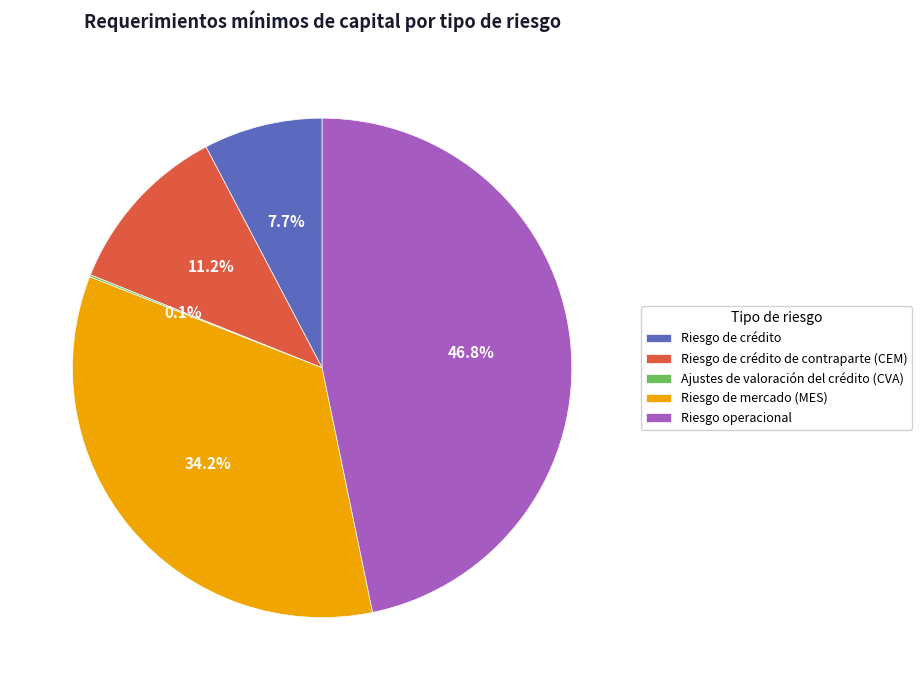

Is it true that Riesgo operacional is 40% of the pie?

False